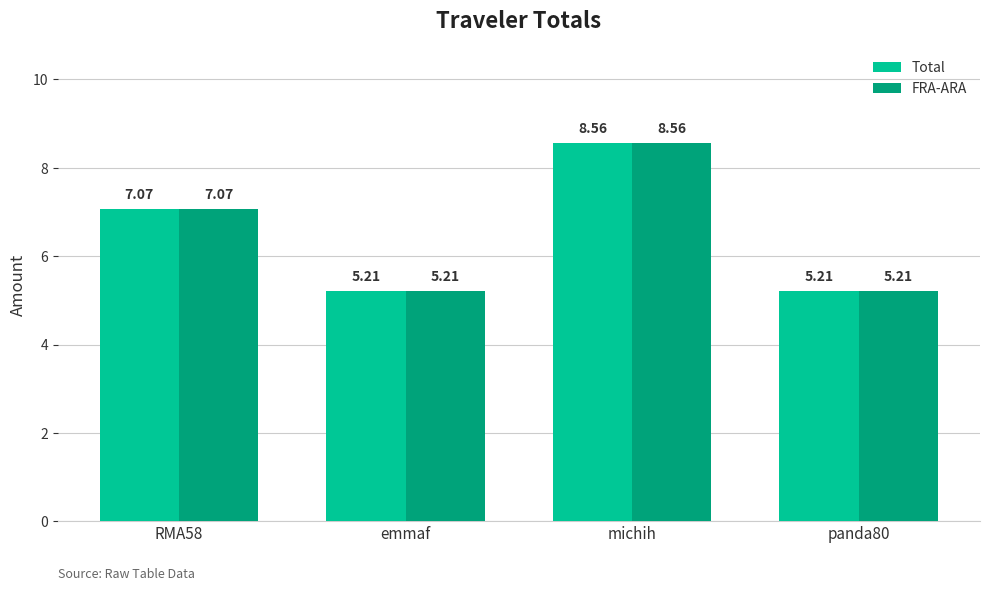

Is it true that Total equals 12.9 at michih?

False